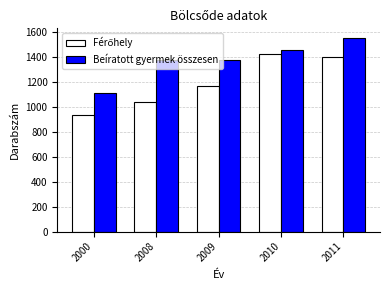

The value of Beíratott gyermek összesen at 2010 is 2063. True or false?

False